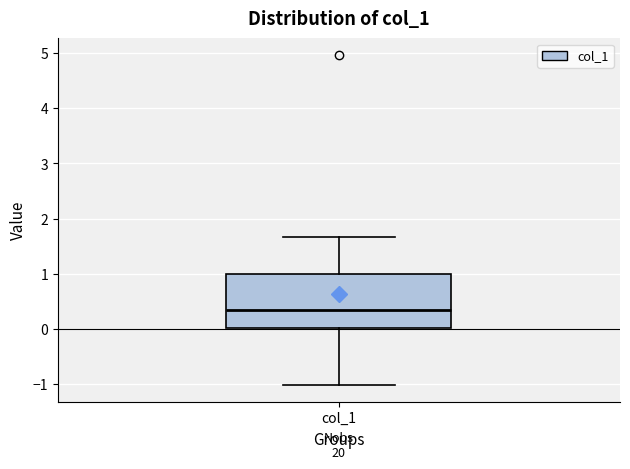

Where does the lower whisker of the box for col_1 end on the y-axis? The values are not printed on the chart, so give them approximately, as read against the axis.

-1.0